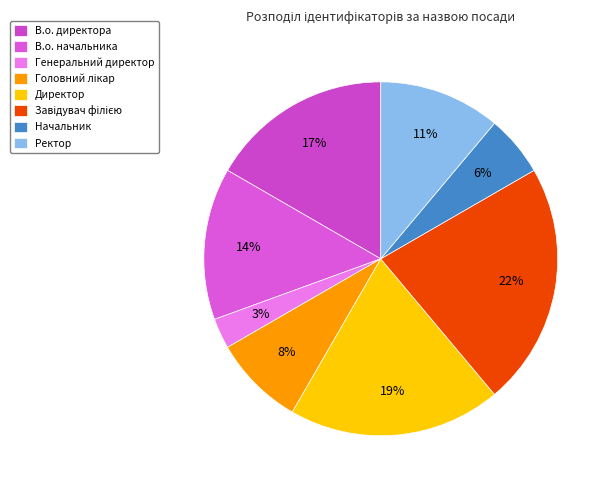

To the nearest percent, what is the average slice percentage?

12%